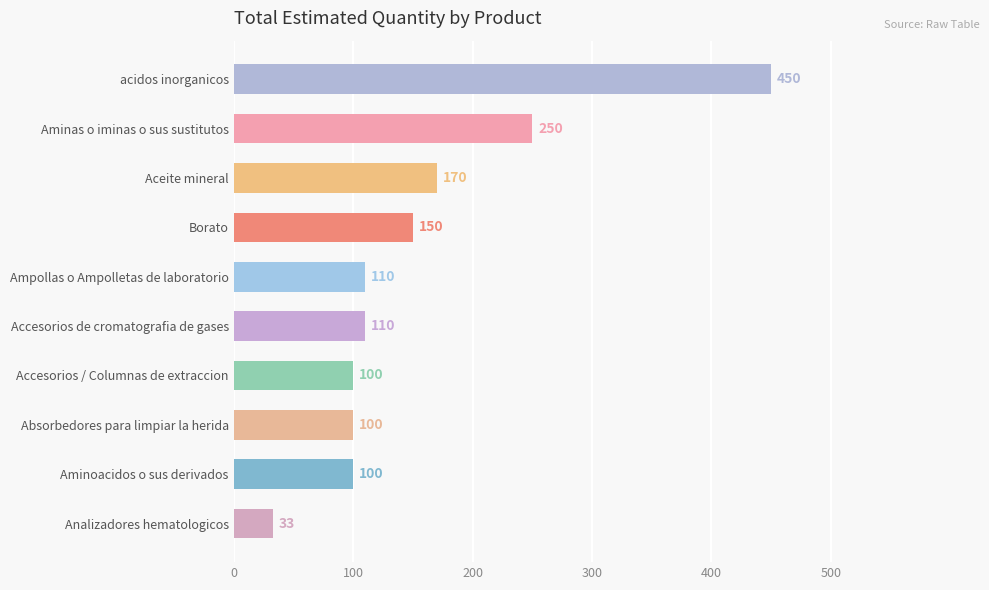

At which label is the value closest to 241?

Aminas o iminas o sus sustitutos